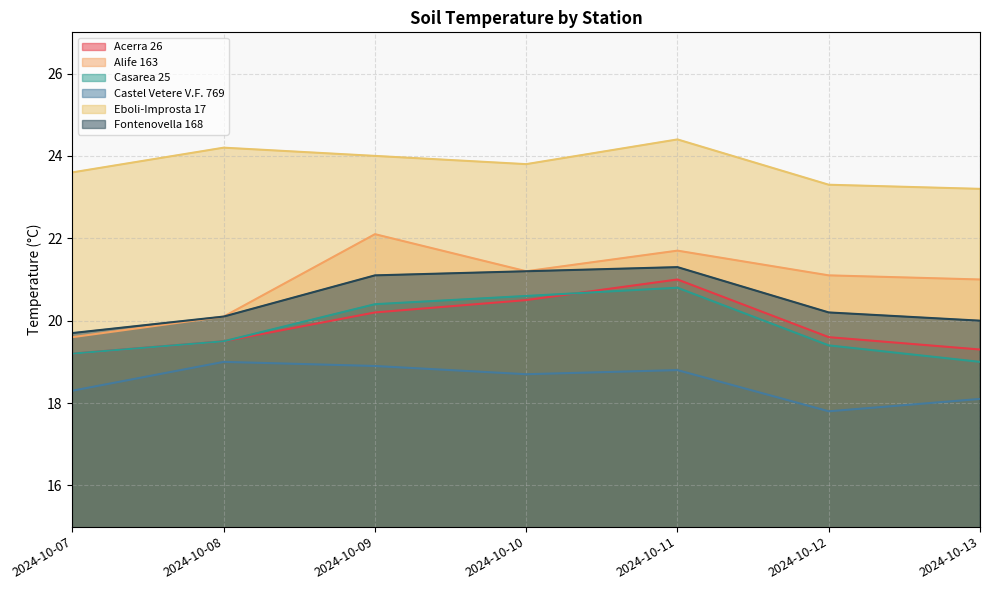

Between 2024-10-08 and 2024-10-09, which is larger?

2024-10-09